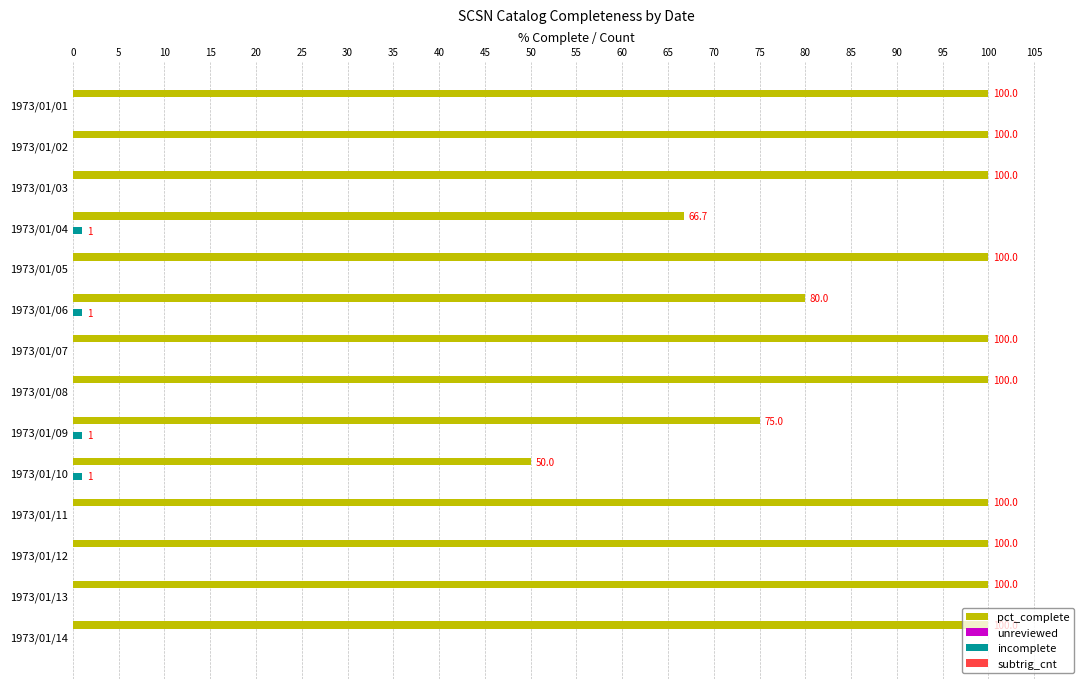

What is the sum of all pct_complete values?

1271.7